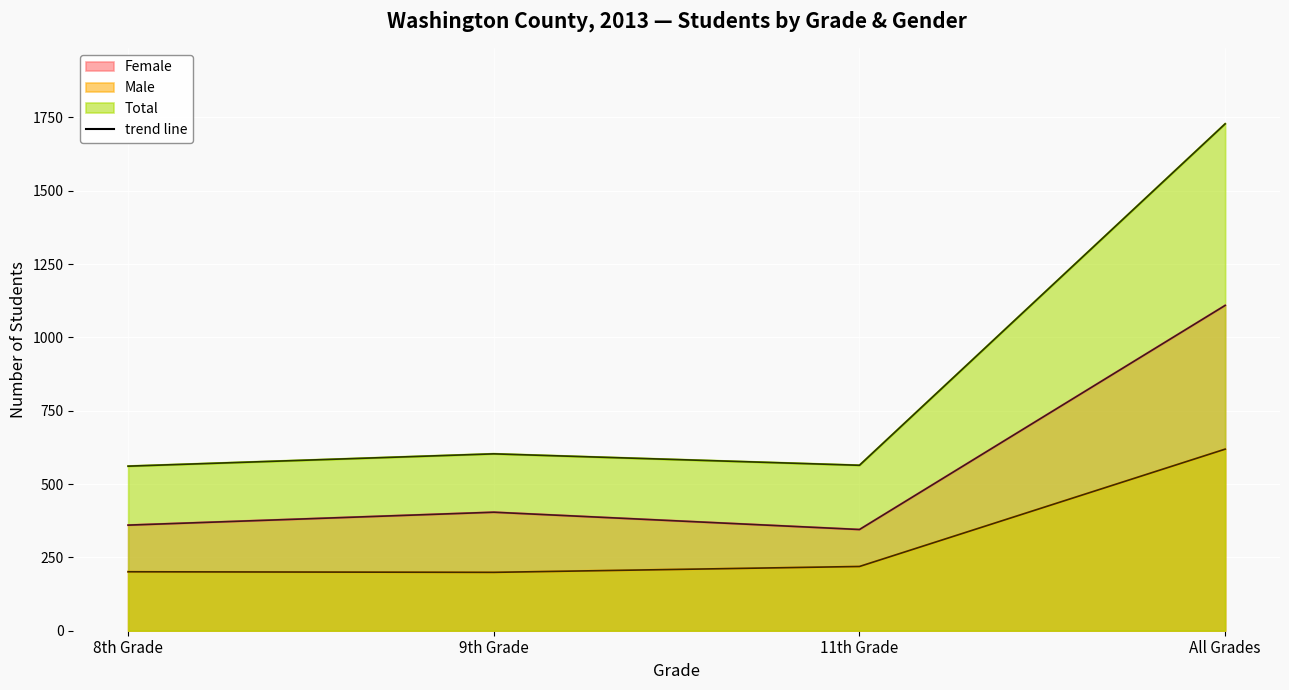

What is the label of the 1st point from the right?

All Grades